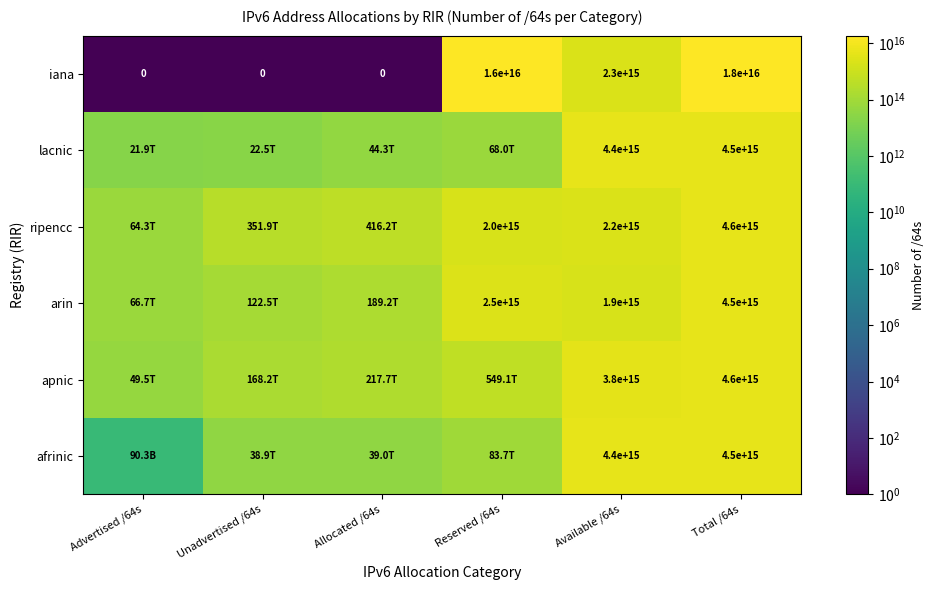

How many iana values are between 0 and 16000000000000000?

5